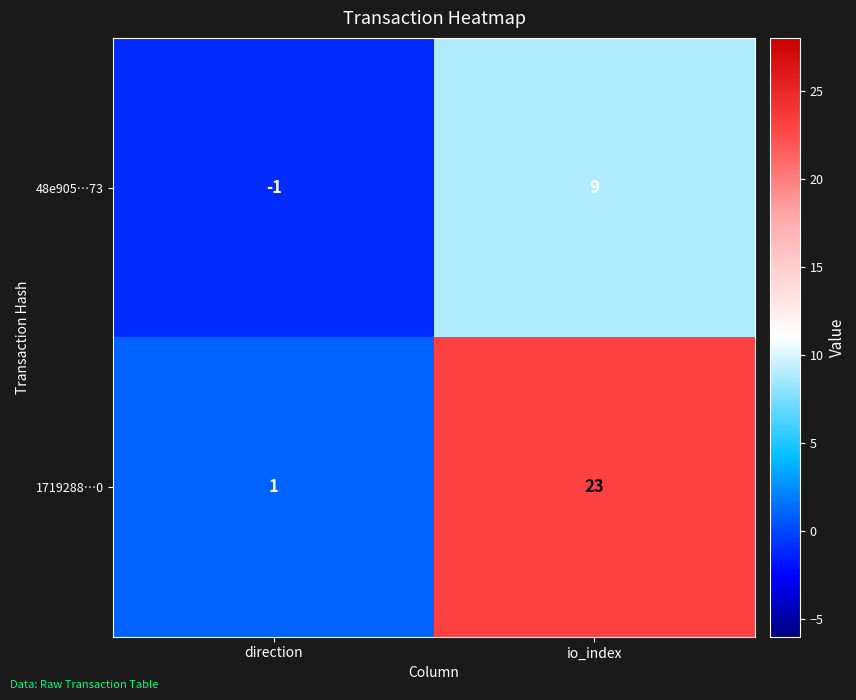

What is the difference between the 1719288…0 values at direction and io_index?

22